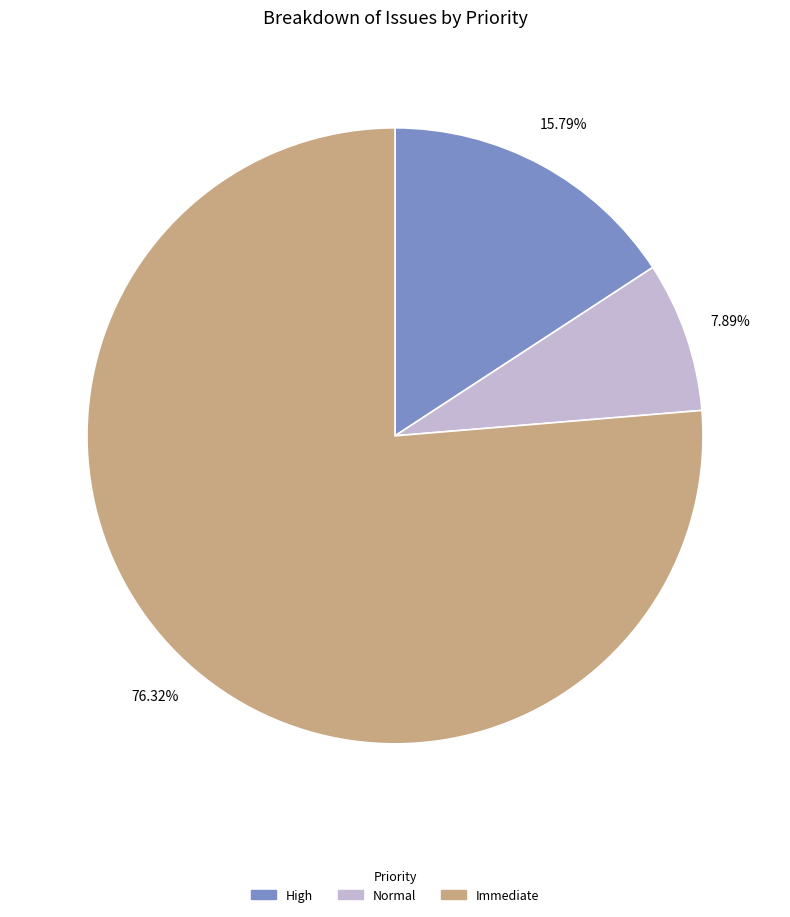

How many slices are in this pie chart?

3